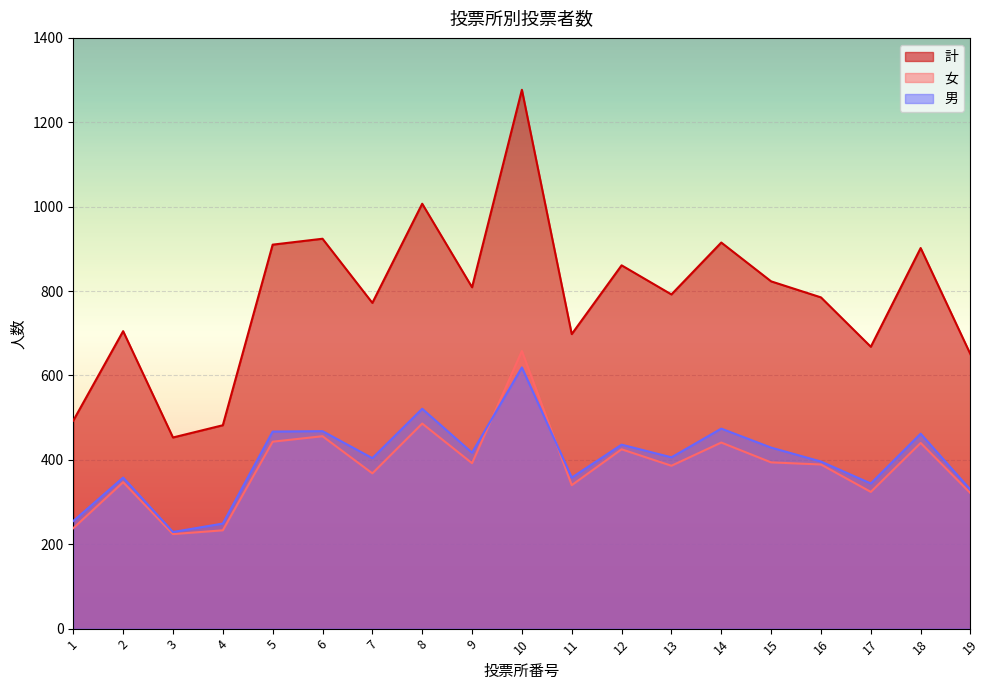

Which series has the widest spread of values?

計